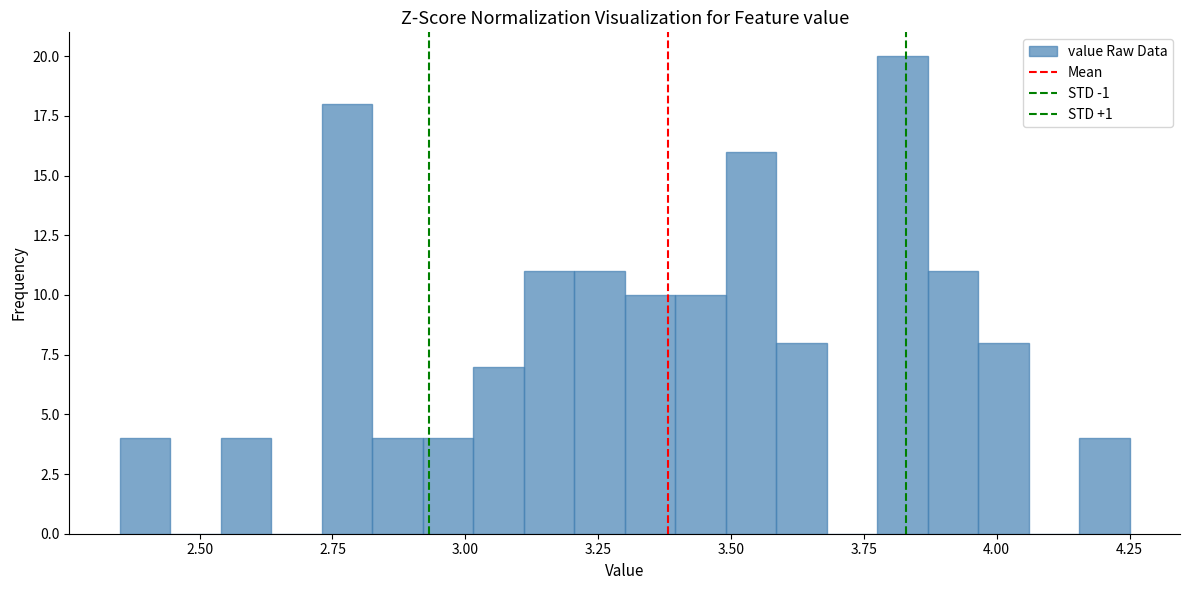

Around what value on the x-axis is the tallest bar? Give the approximate position of its centre, as read against the axis.

3.80